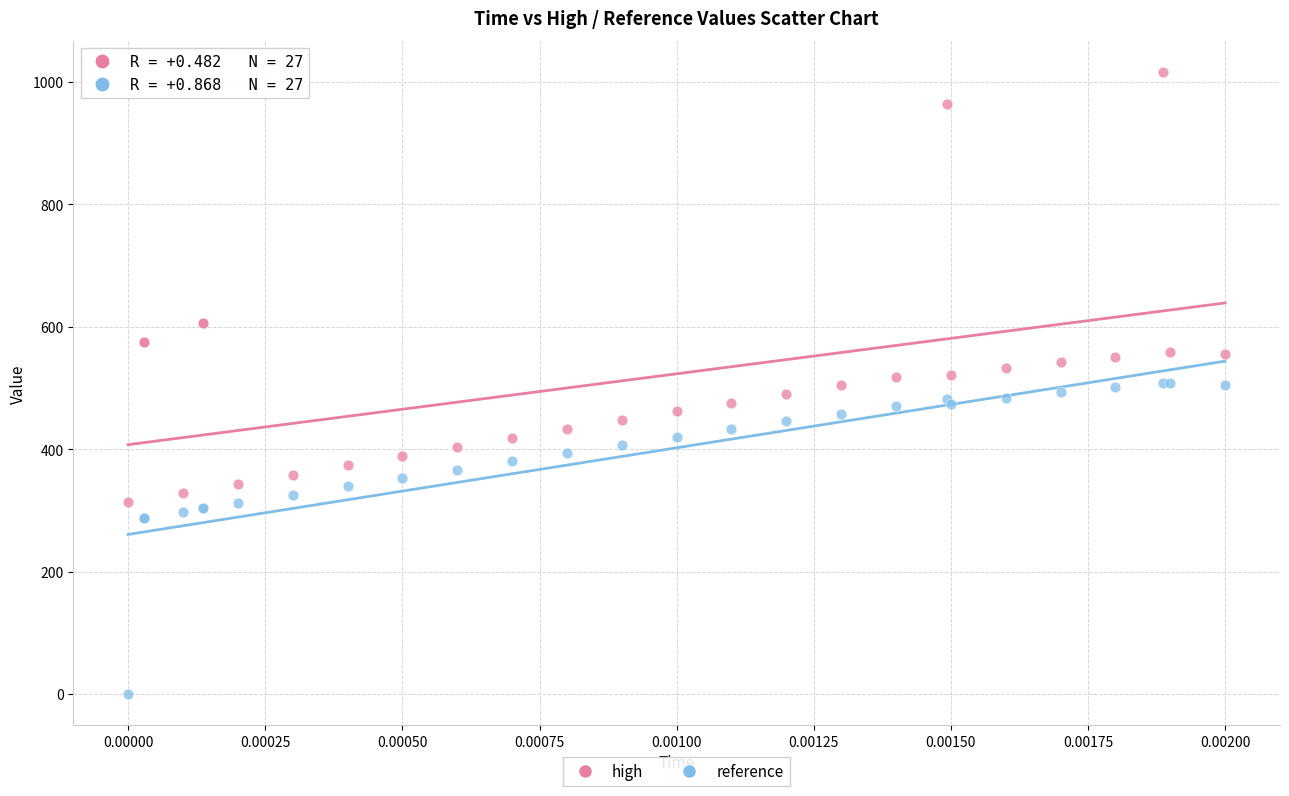

Which series reaches the minimum Y coordinate?

reference